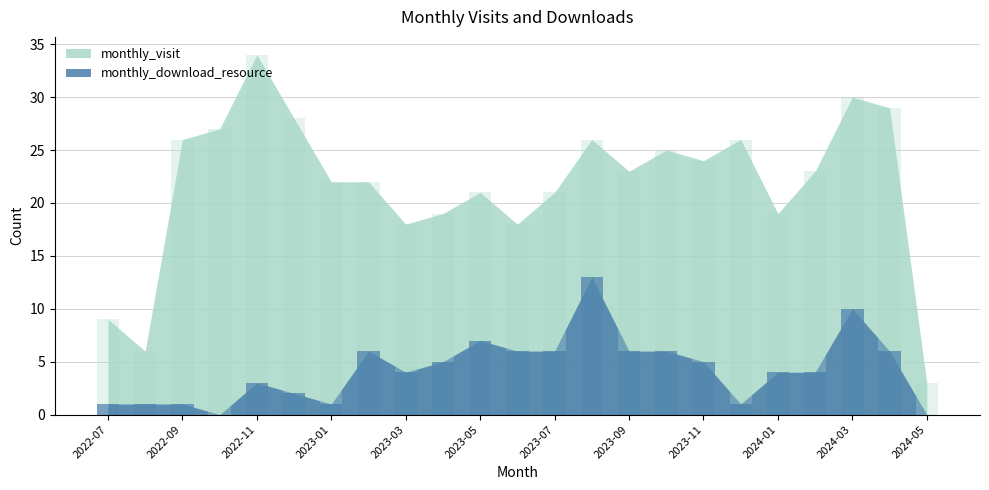

What are all the series names shown in the legend?

monthly_visit, monthly_download_resource